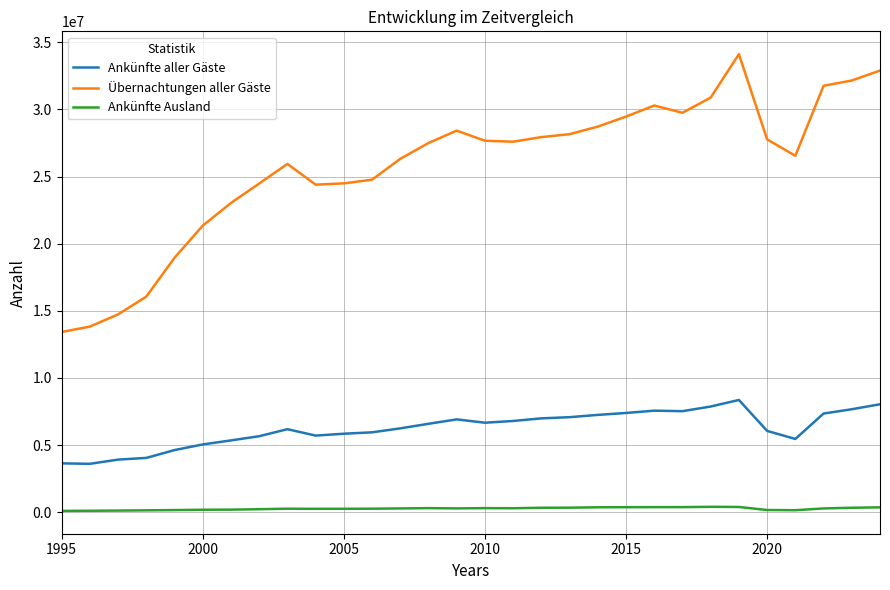

True or false: Ankünfte Ausland and Übernachtungen aller Gäste cross at least once.

False